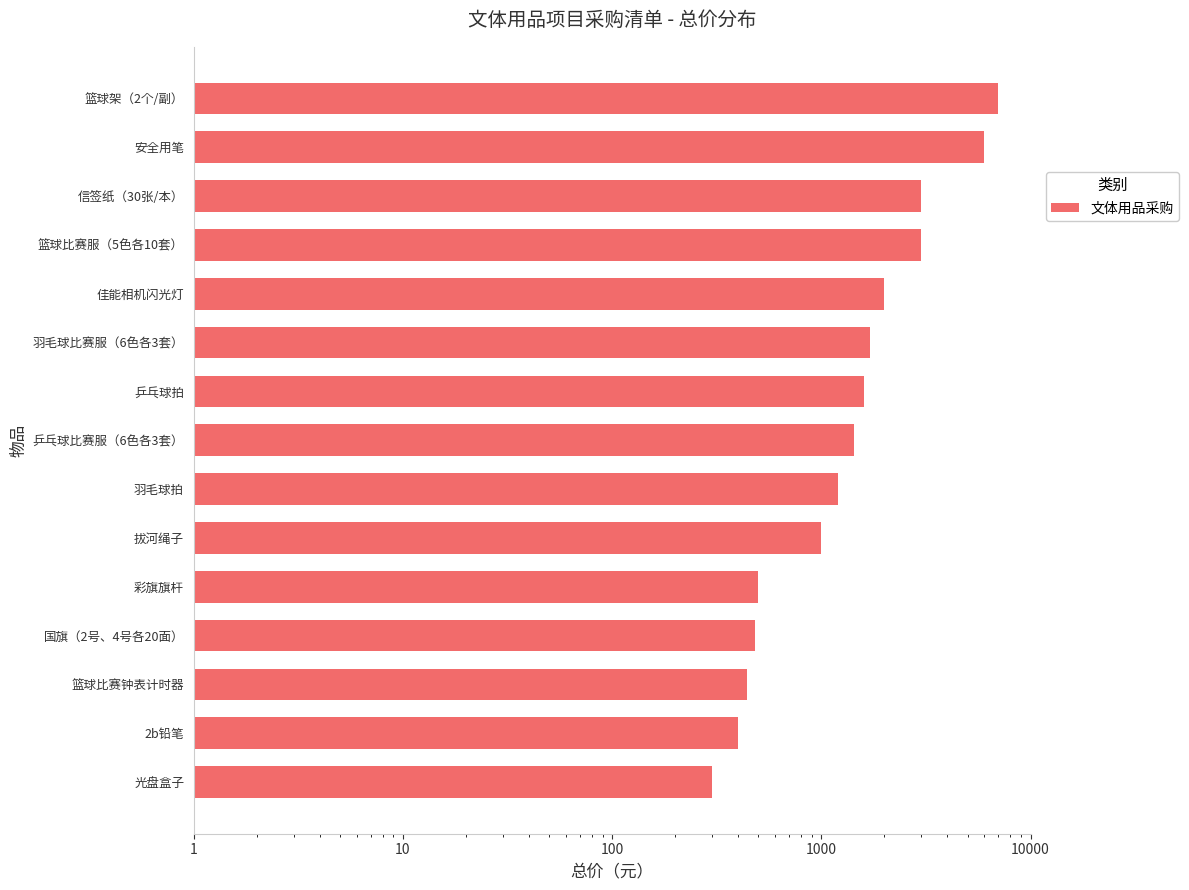

How many bars are there in total?

15